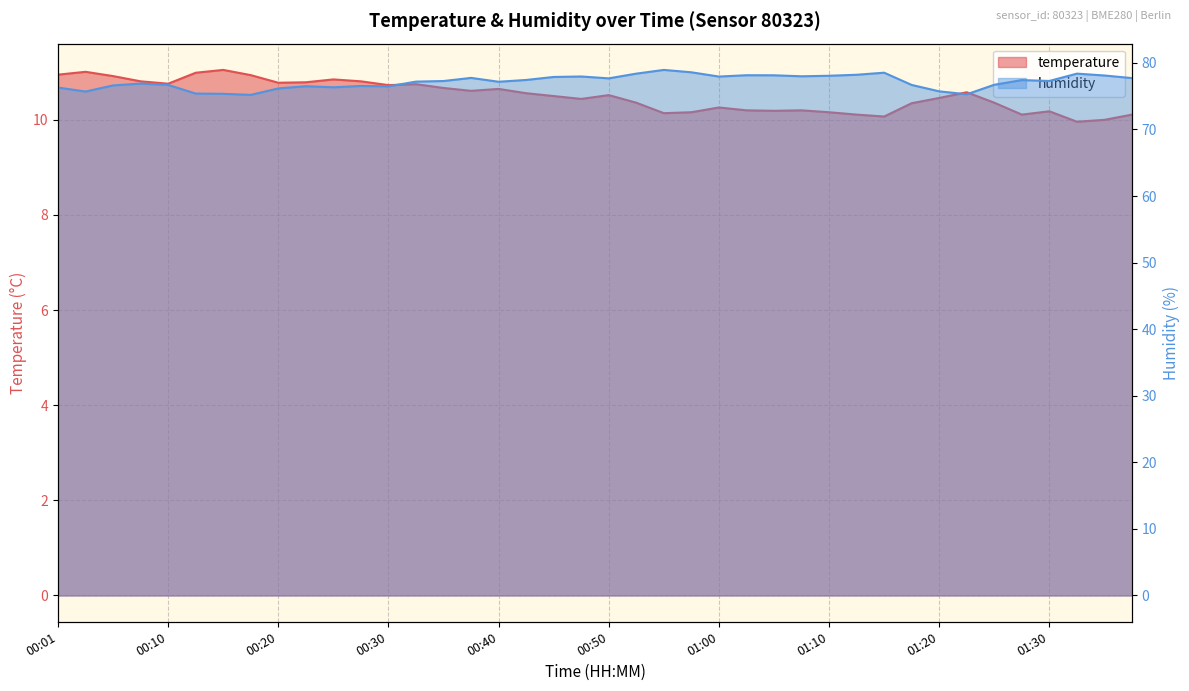

What are all the series names shown in the legend?

temperature, humidity